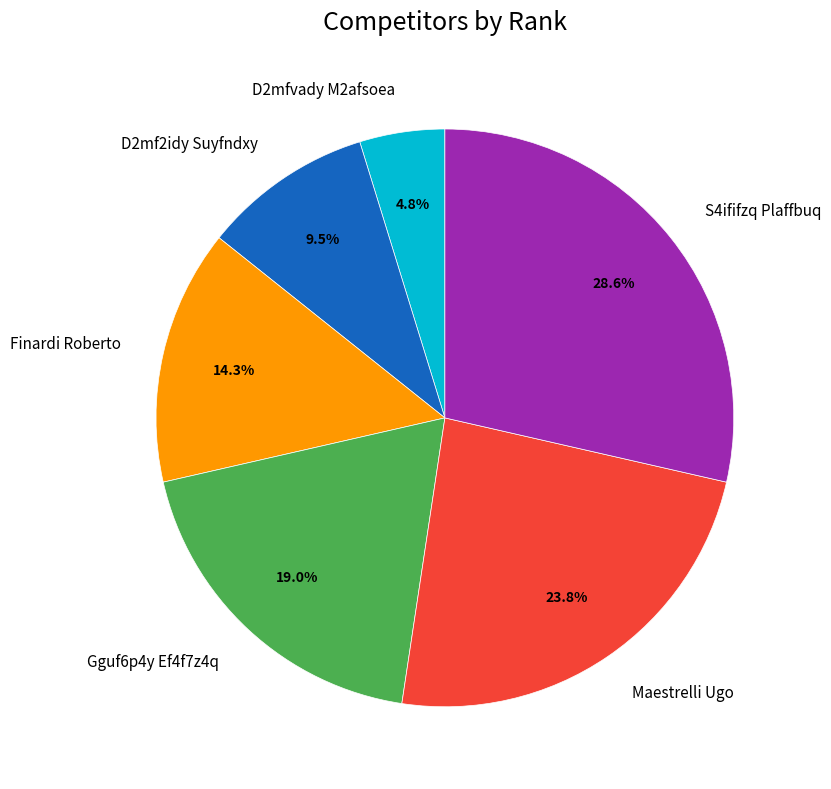

Which category has the smallest portion of the pie?

D2mfvady M2afsoea